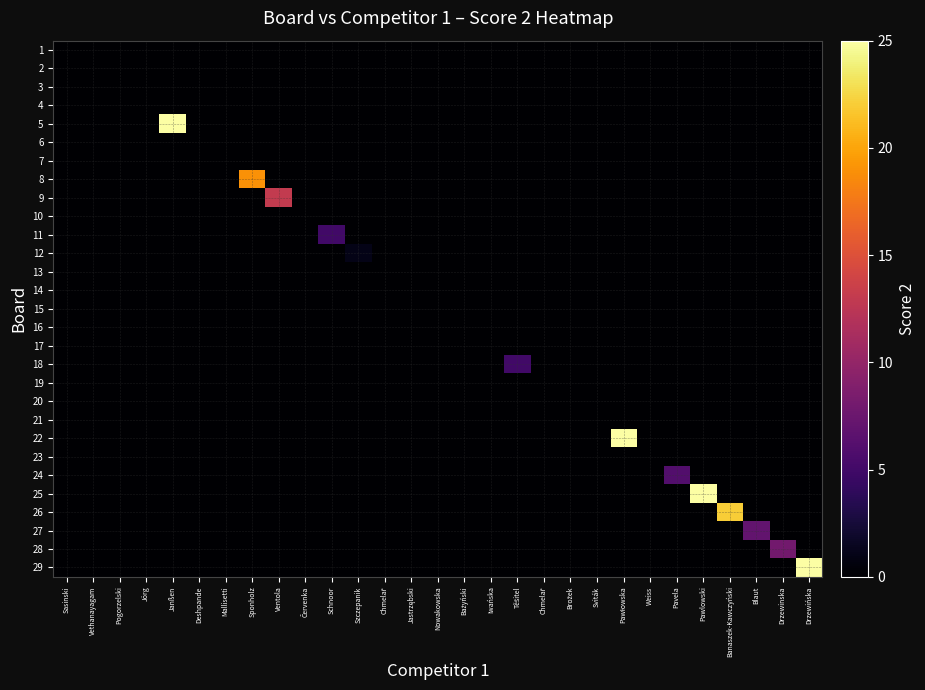

Which label corresponds to the largest value in the chart?

Janßen